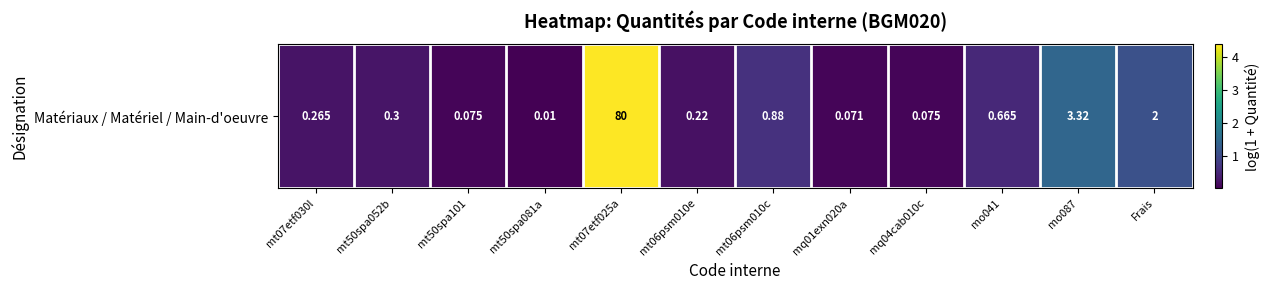

List the labels in order of value, largest first.

mt07etf025a, mo087, Frais, mt06psm010c, mo041, mt50spa052b, mt07etf030l, mt06psm010e, mt50spa101, mq04cab010c, mq01exn020a, mt50spa081a